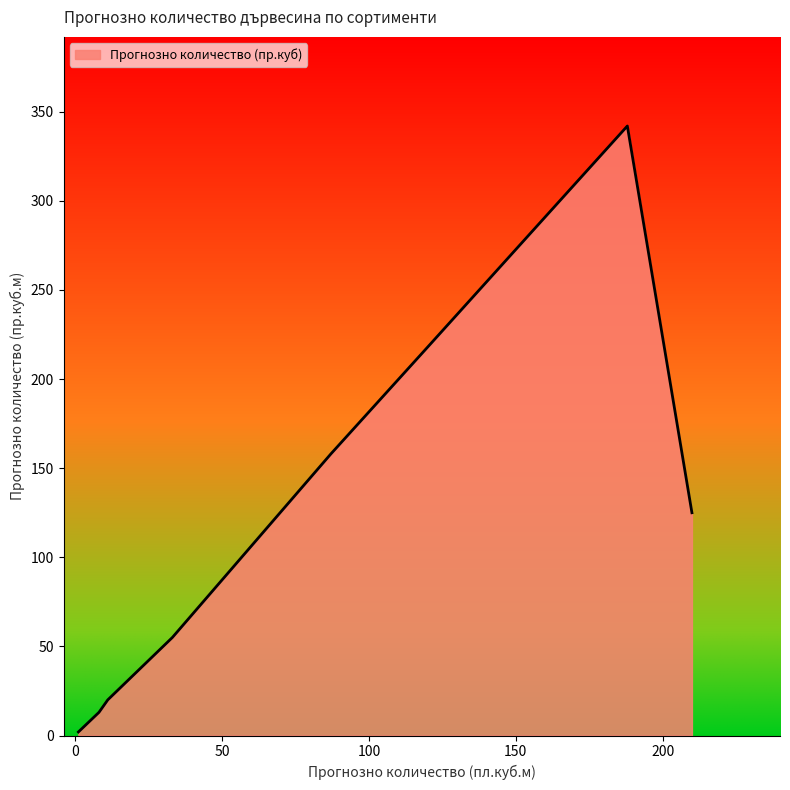

Does the chart have visible grid lines?

No